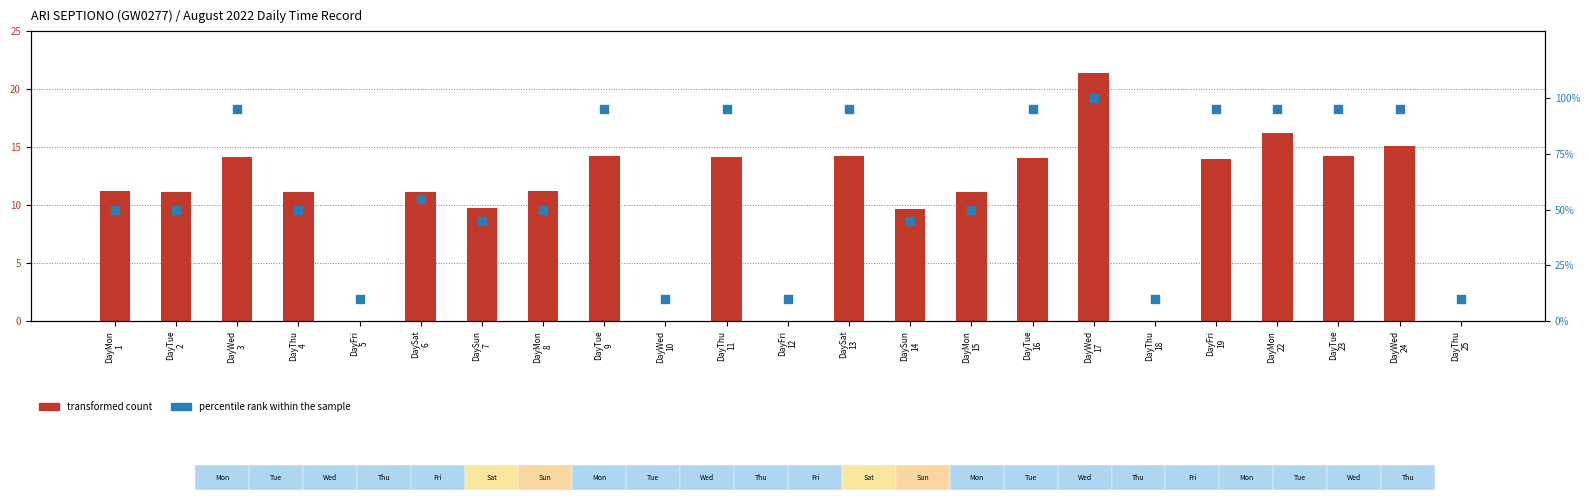

Which series reaches the maximum Y coordinate?

percentile rank within the sample